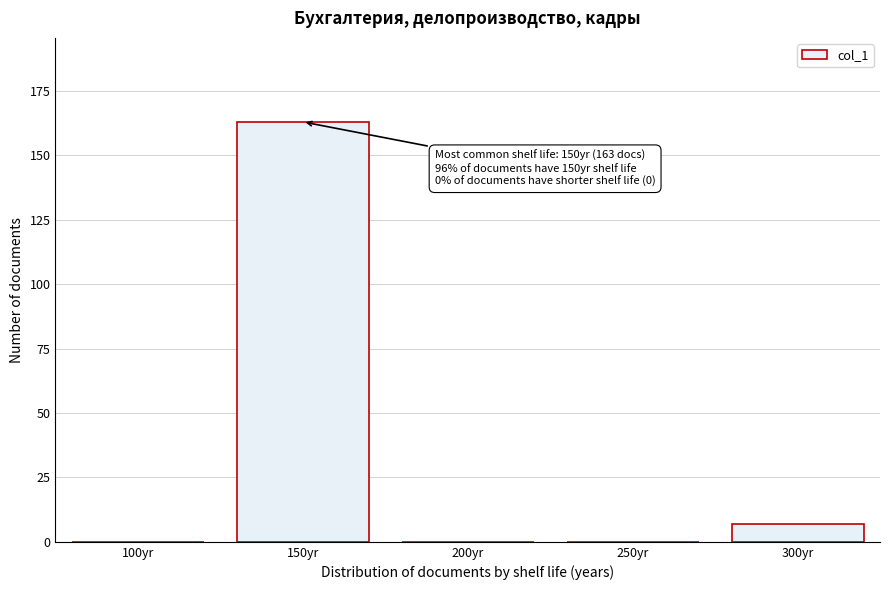

Reading left to right, extract all data points from this chart.

100yr=0	150yr=163	200yr=0	250yr=0	300yr=7